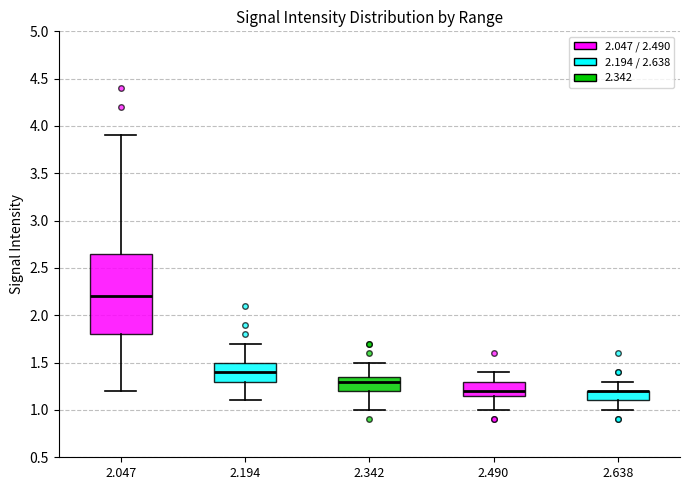

Where is the upper edge of the box at x = 2.490 on the y-axis? The values are not printed on the chart, so give them approximately, as read against the axis.

1.30